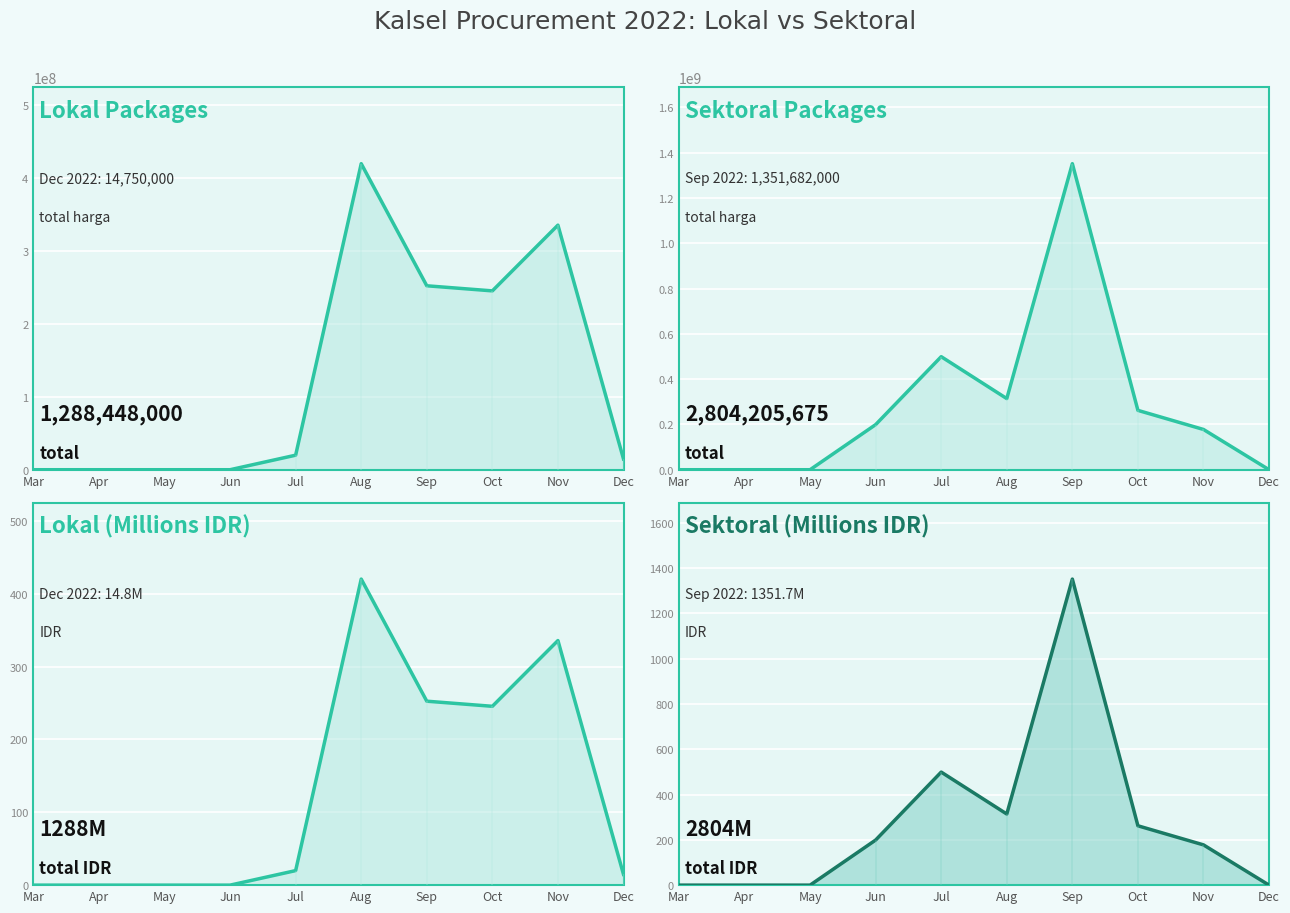

Which series has the largest total across all categories?

Total Harga (Sektoral) line